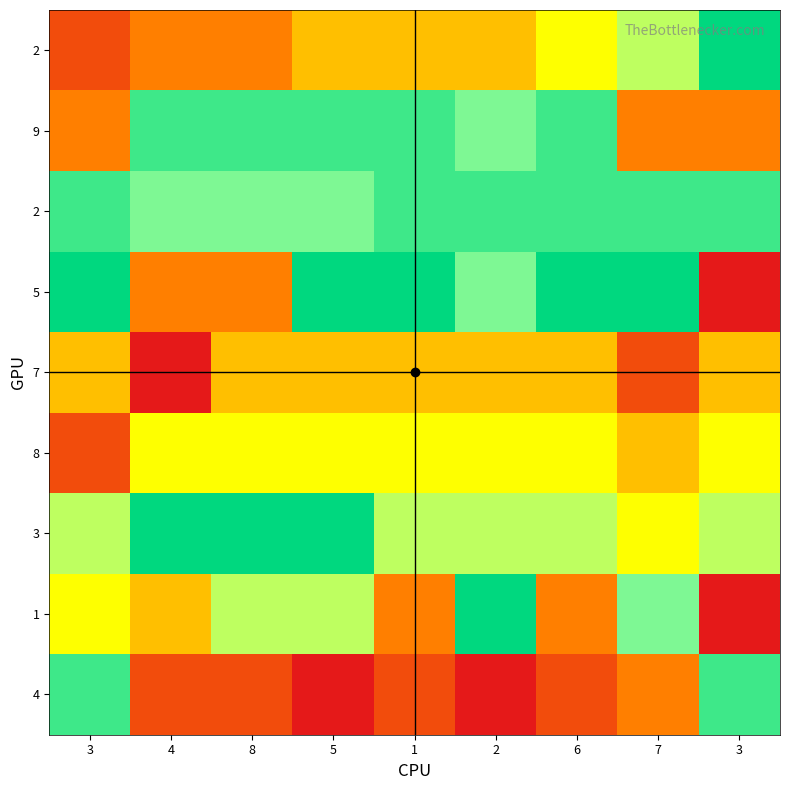

What is the spread (max minus min) of values at 4?

8